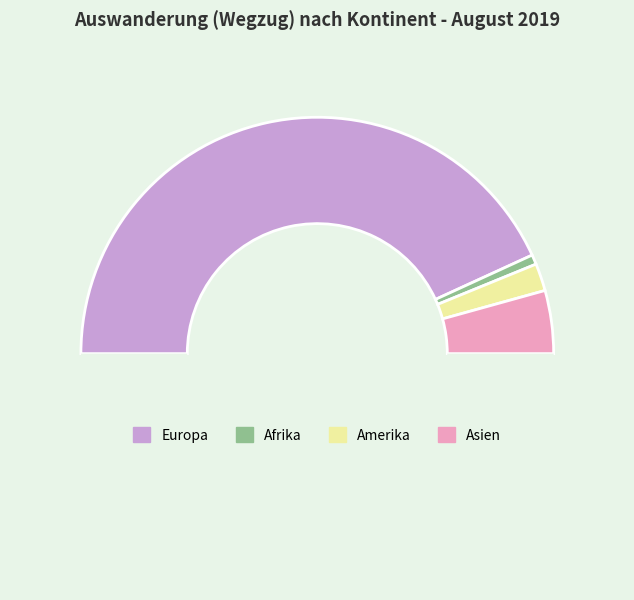

How many slices are in this pie chart?

5